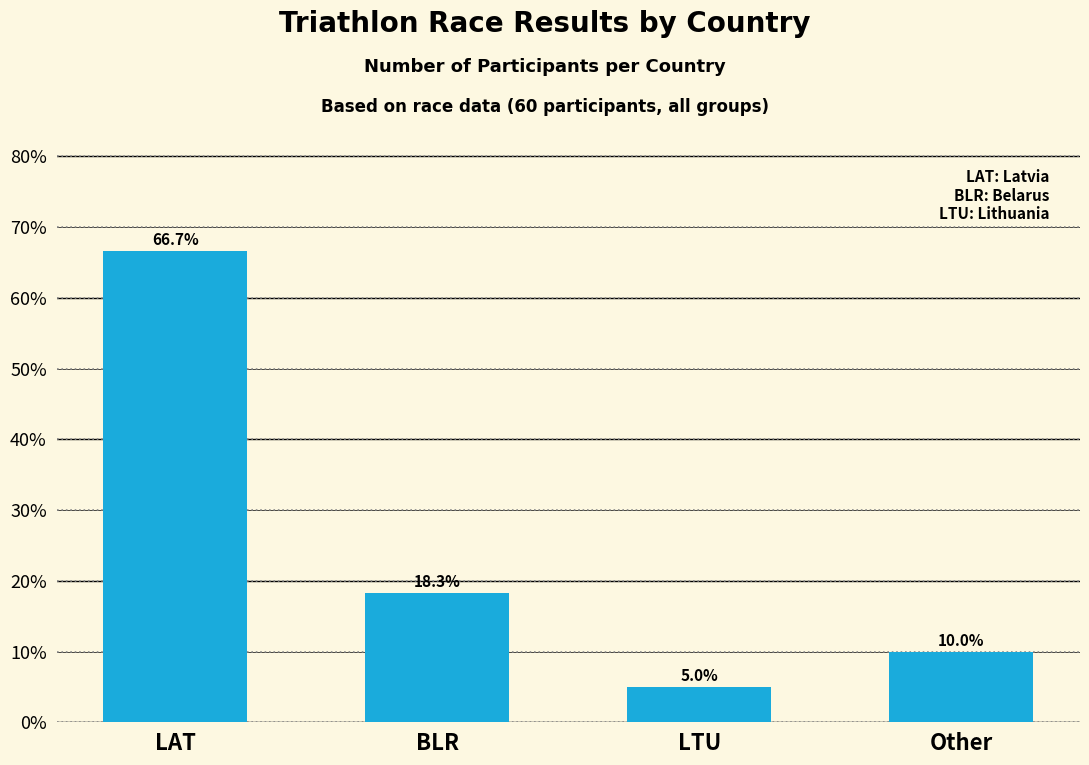

Reading left to right, transcribe all the data shown in this chart.

66.7	18.3	5.0	10.0